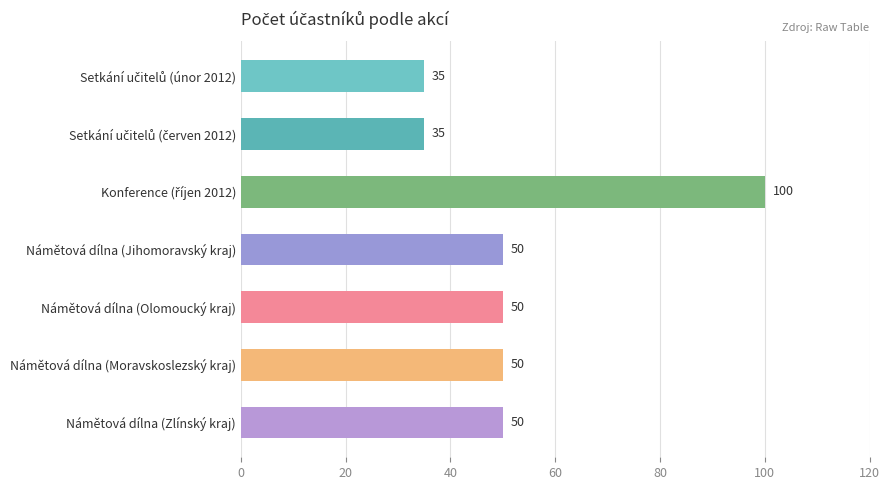

What value does the data have at Námětová dílna (Jihomoravský kraj)?

50